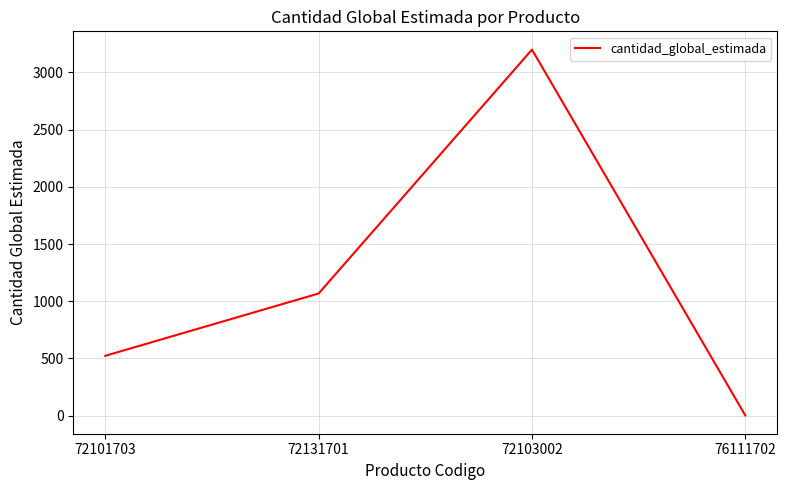

How many distinct data groups are displayed?

1